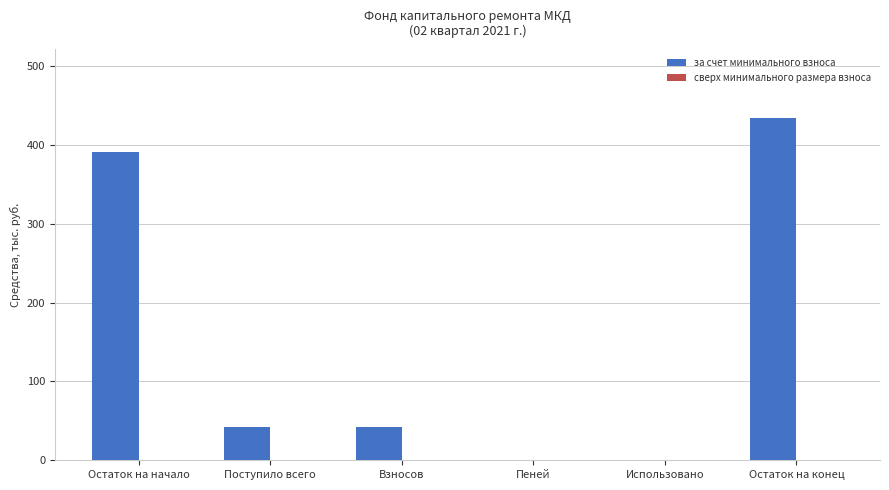

Reading left to right, extract all data points from this chart.

Остаток на начало=391.3	Поступило всего=42.5	Взносов=42.5	Пеней=0.0	Использовано=0.0	Остаток на конец=433.7